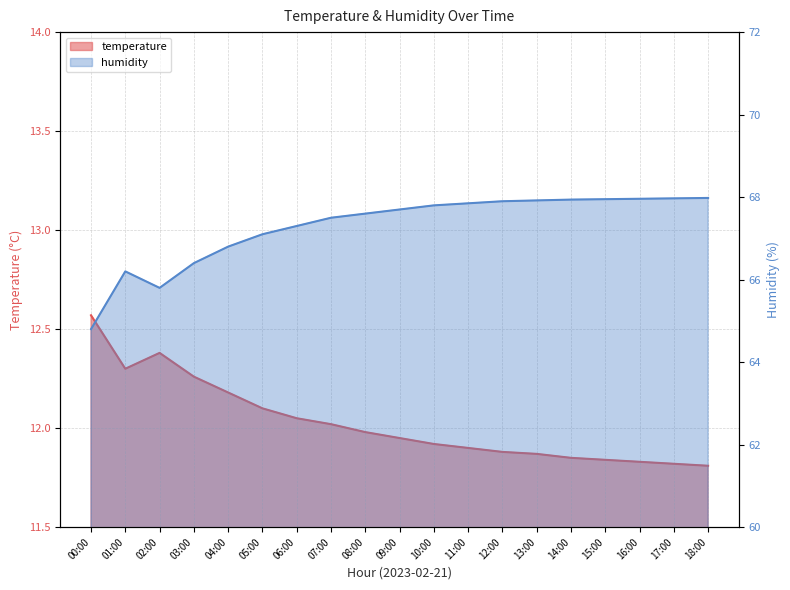

List the series in order of their peak value, highest first.

humidity, temperature